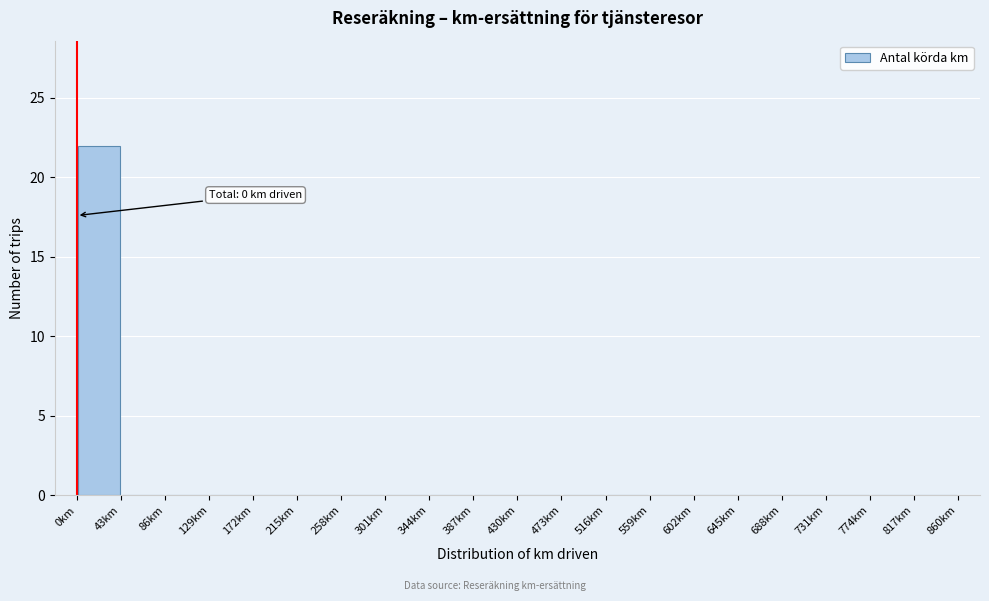

Which range on the x-axis has the tallest bar?

0 to 43